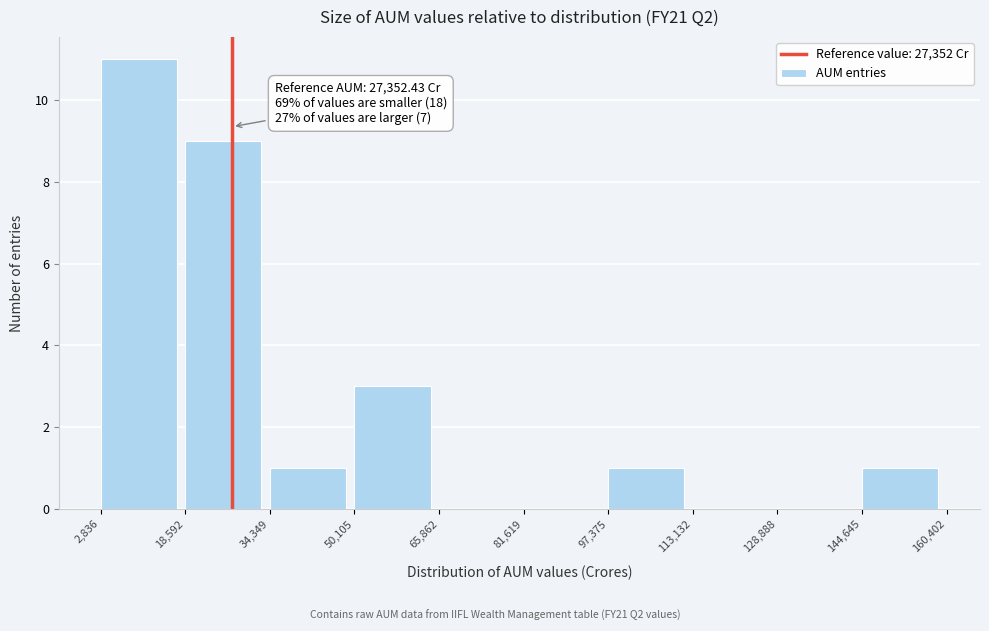

Which range on the x-axis has the tallest bar?

2,836 to 18,592